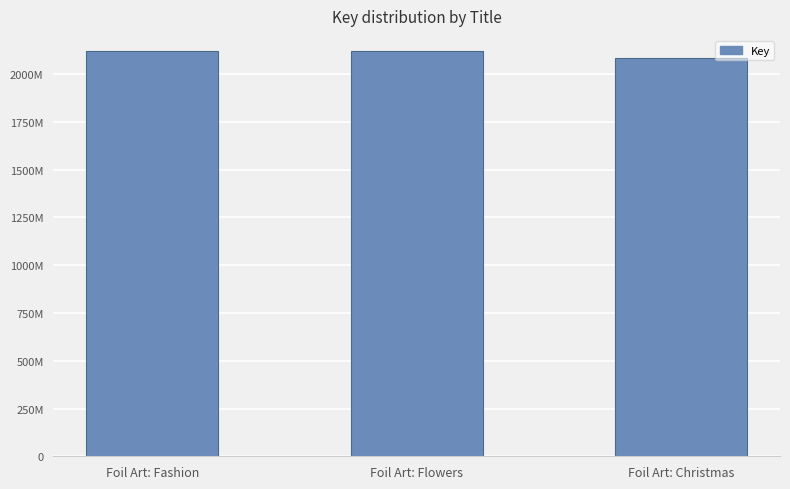

What is the average value?

2108200558